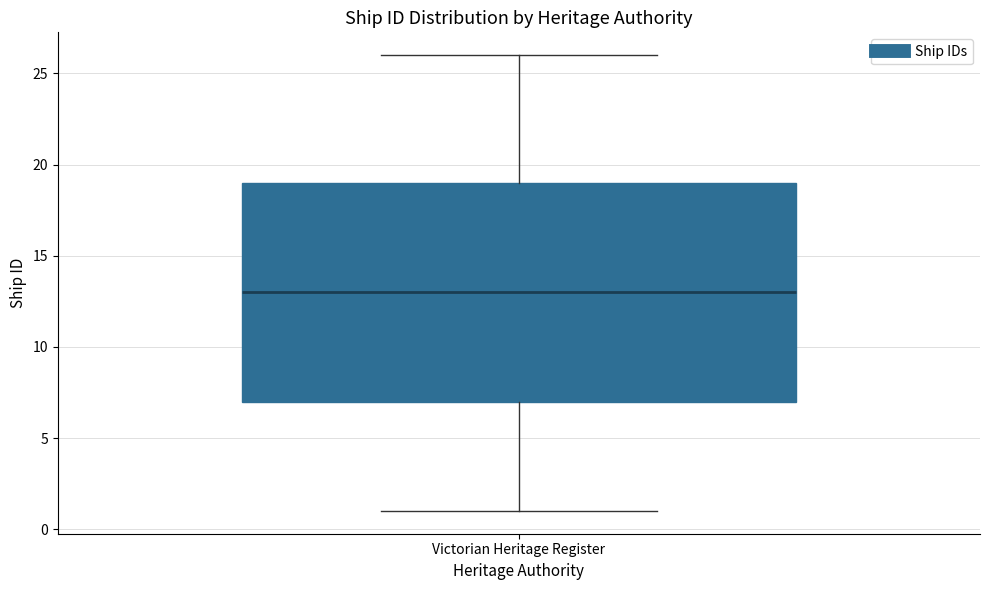

Where is the lower edge of the box for Victorian Heritage Register on the y-axis? The values are not printed on the chart, so give them approximately, as read against the axis.

7